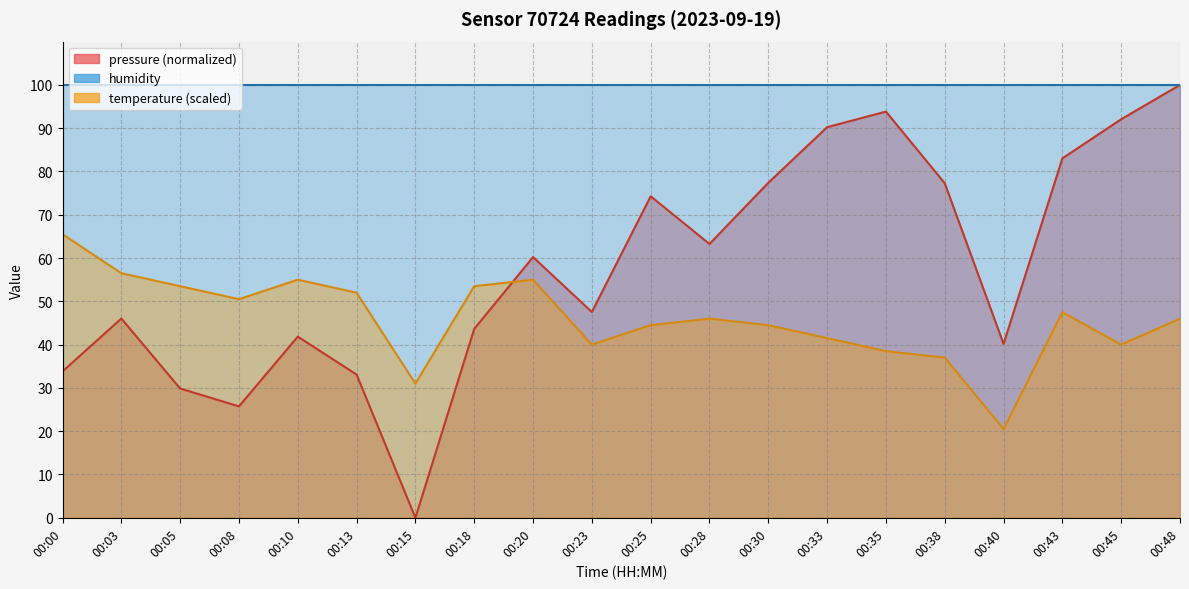

True or false: pressure has a value of 92.1 at 00:45.

True